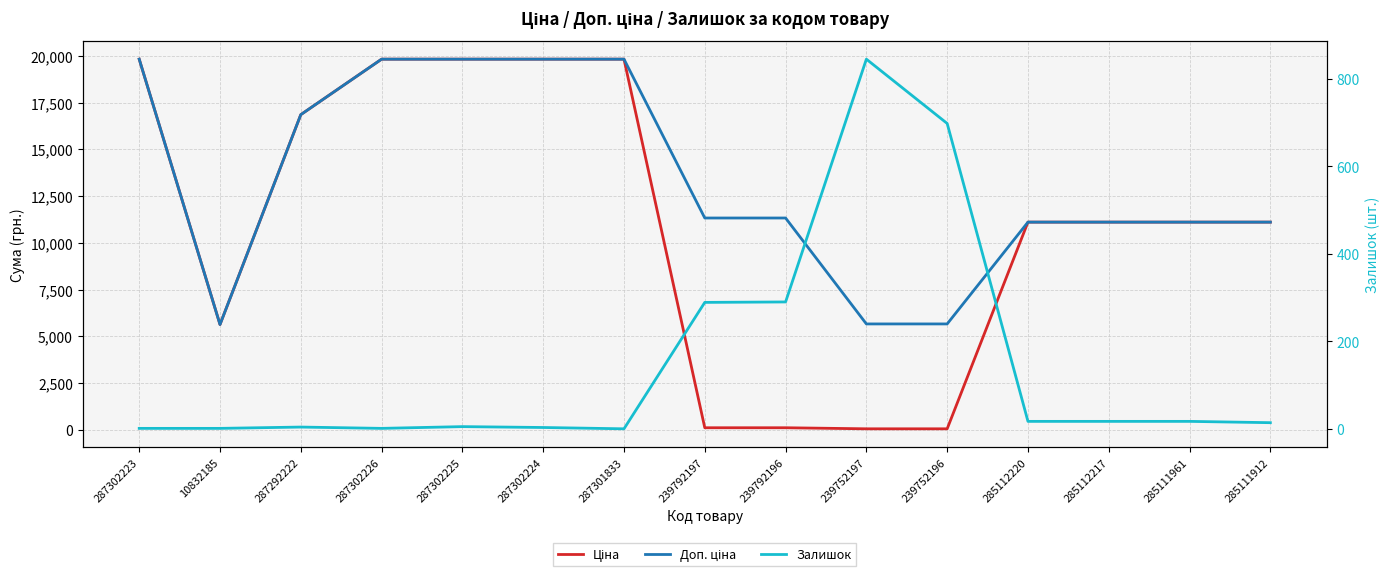

Between which two adjacent categories do Залишок and Ціна first intersect?

287301833 and 239792197